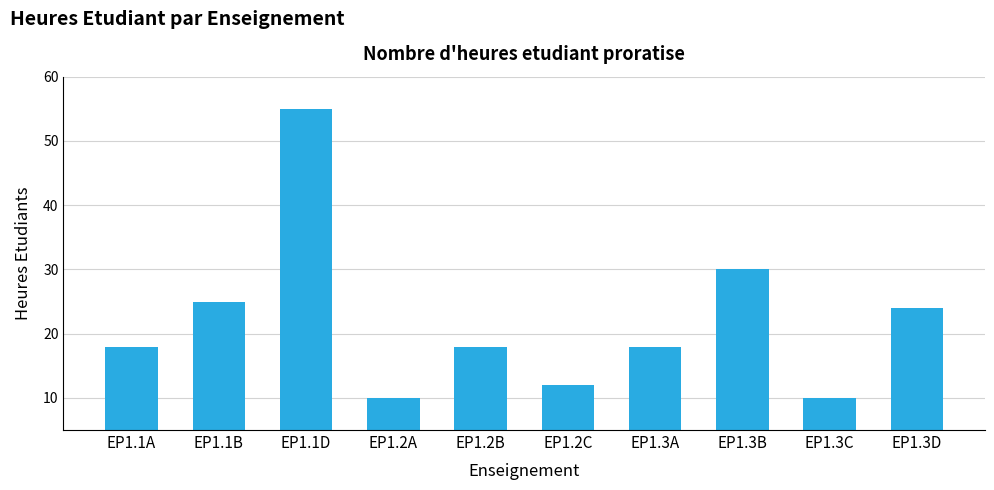

What is the change in value from EP1.1D to EP1.3B?

-25